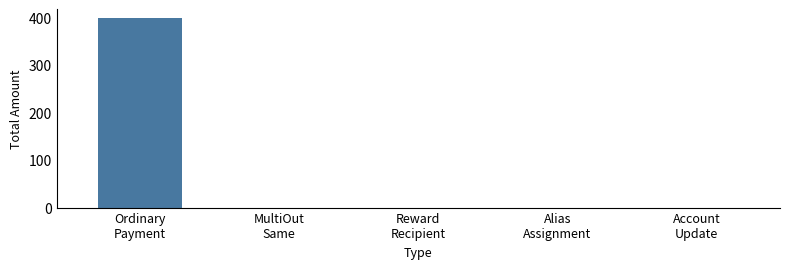

How many data points does each series have?

5